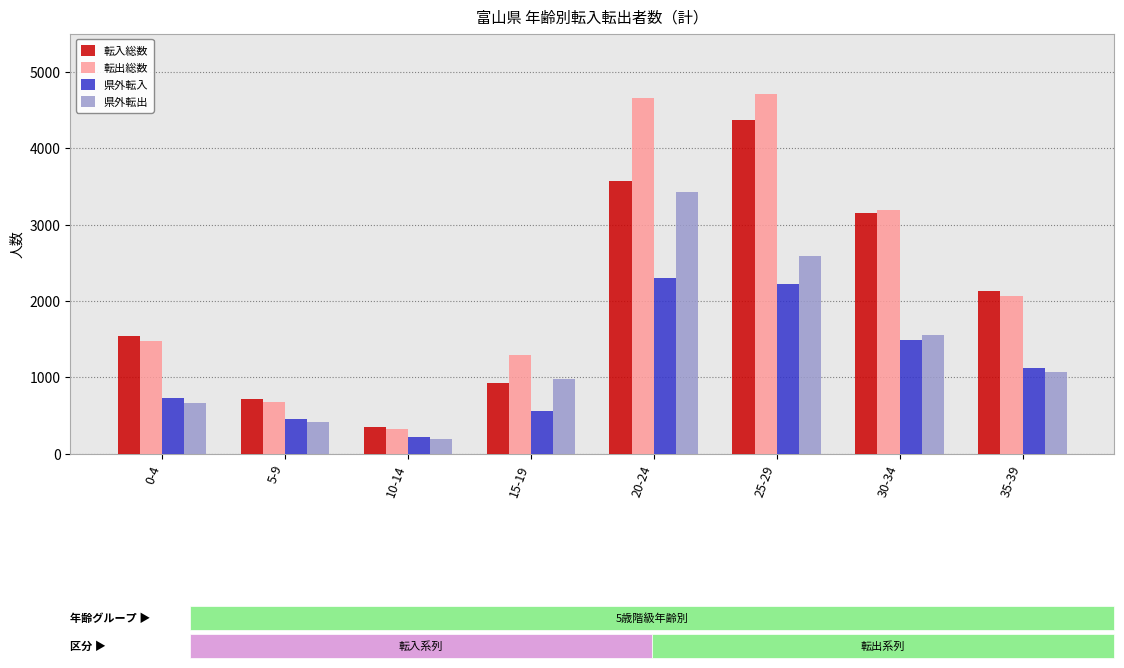

Which series has the largest range (max minus min)?

転出総数